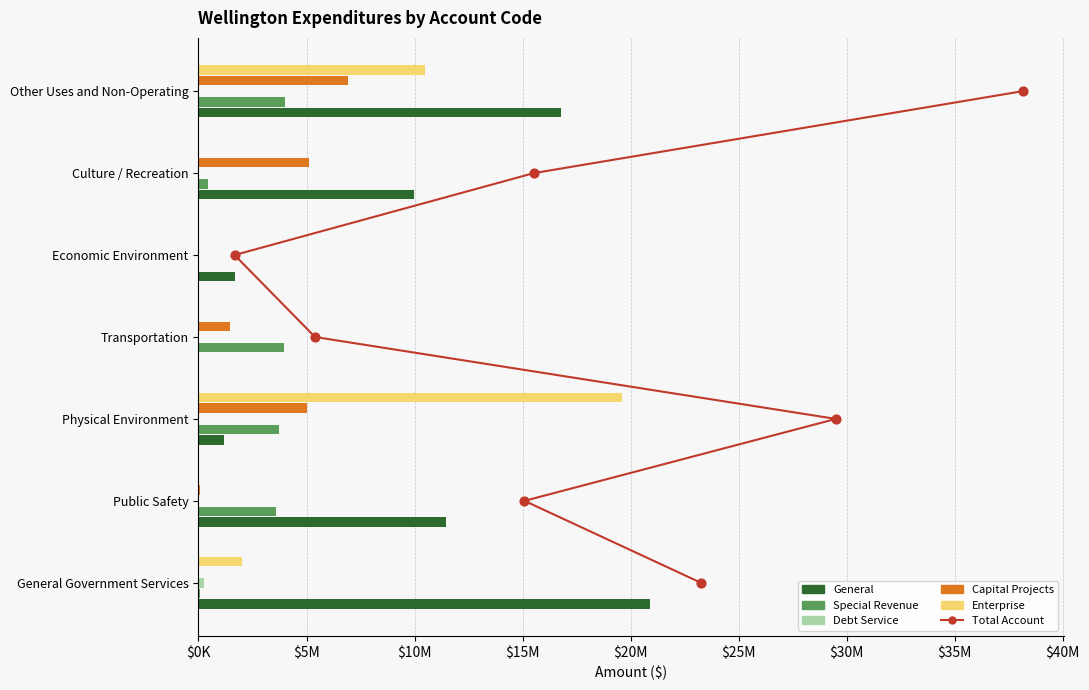

At how many categories does at least one series exceed 3624974?

6